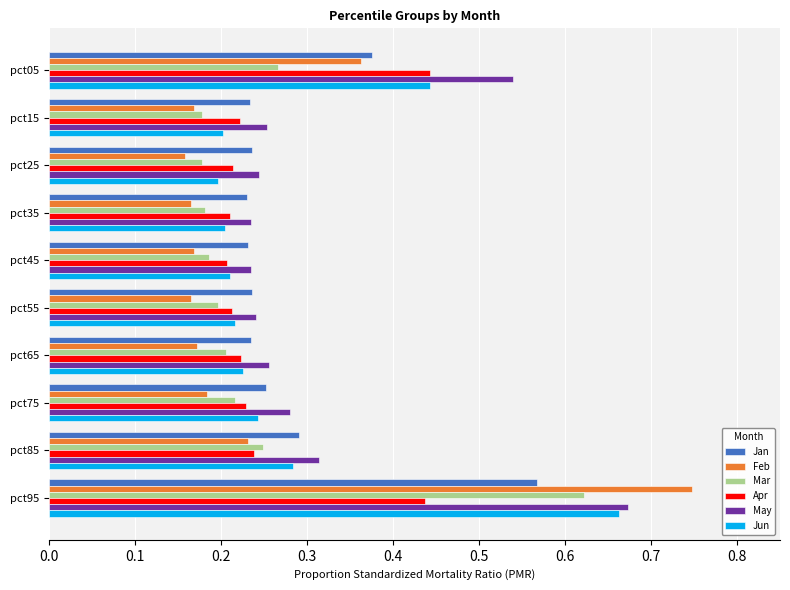

Which series has the largest total across all categories?

May